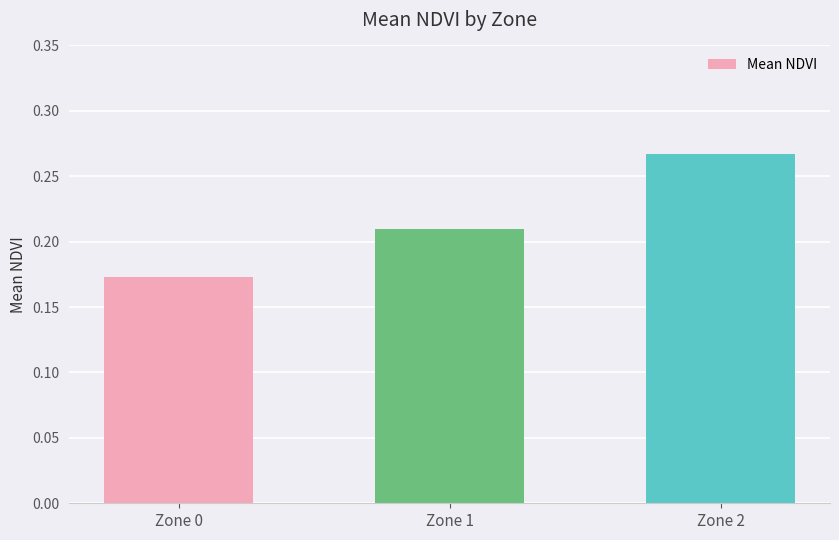

What is the sum of all values?

0.6